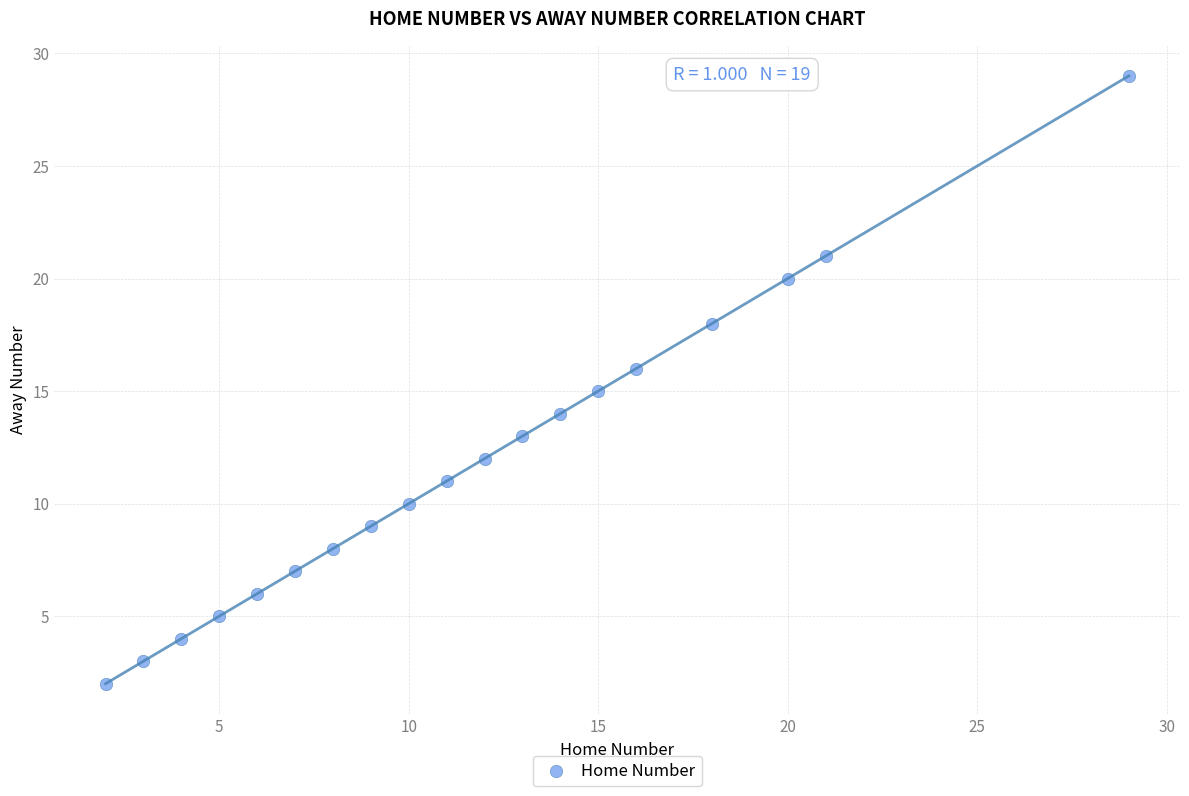

What is the range of Y values (max minus min)?

27